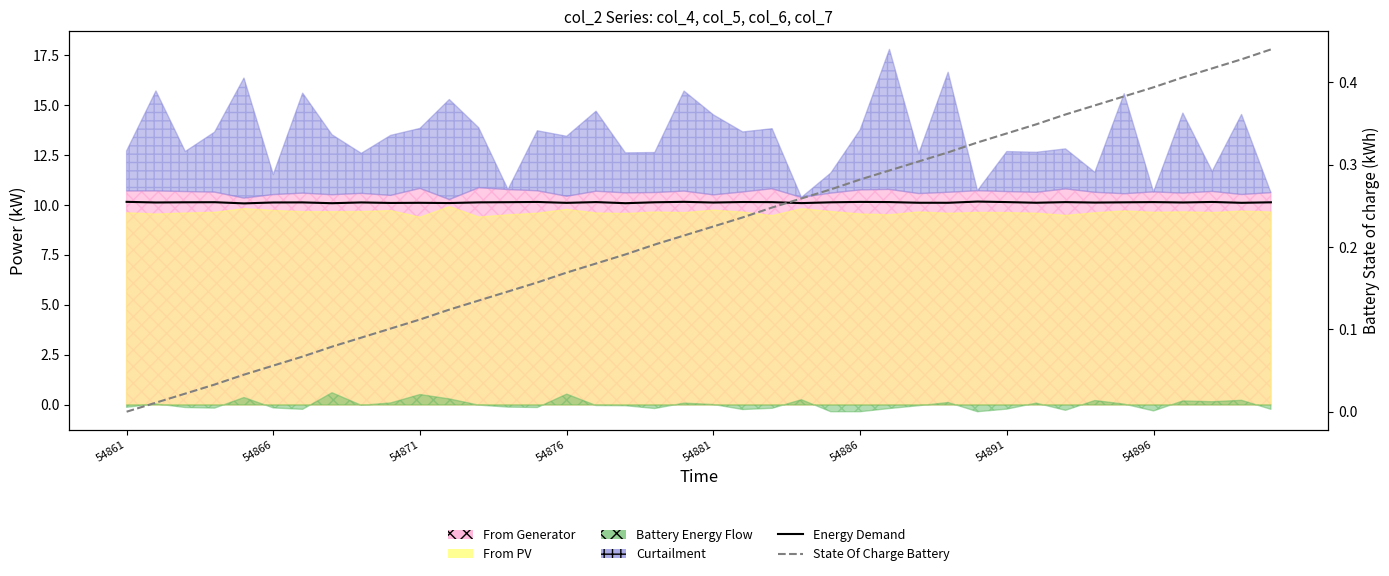

How many data points in State Of Charge Battery are above 0?

39